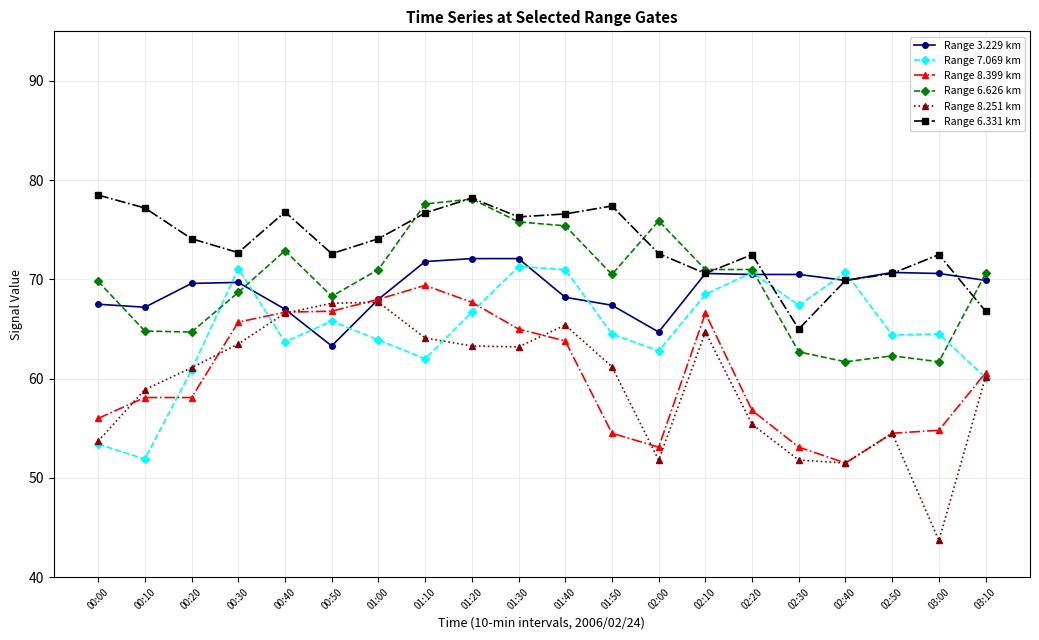

What is the label of the 18th point from the right?

00:20